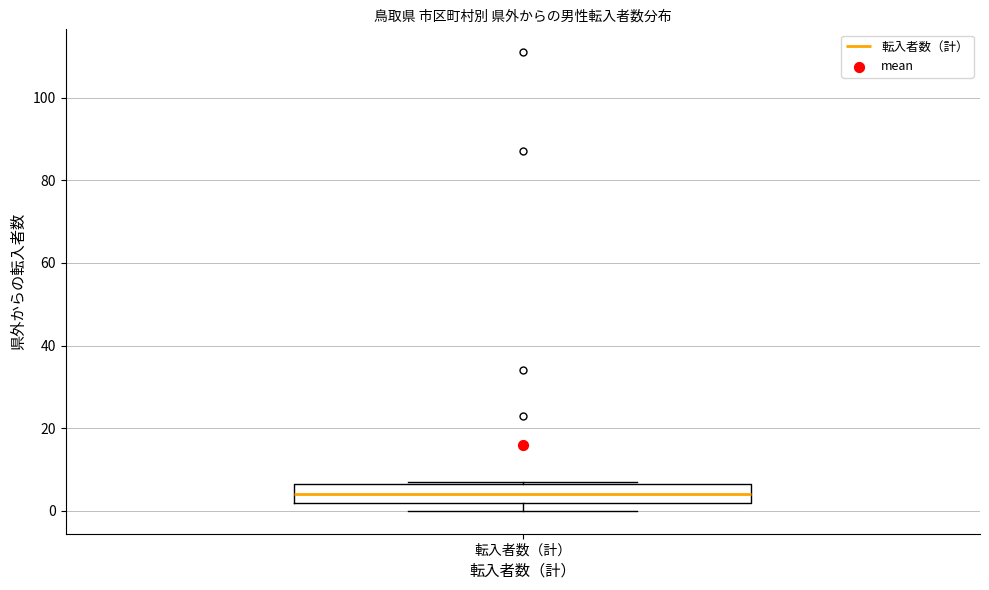

Transcribe this box plot: give where the median line is, the range the box spans, and where the two whiskers end, as read against the y-axis. The values are not printed on the chart, so give them approximately, as read against the axis.

median 4, box 2 to 6, whiskers 0 to 8